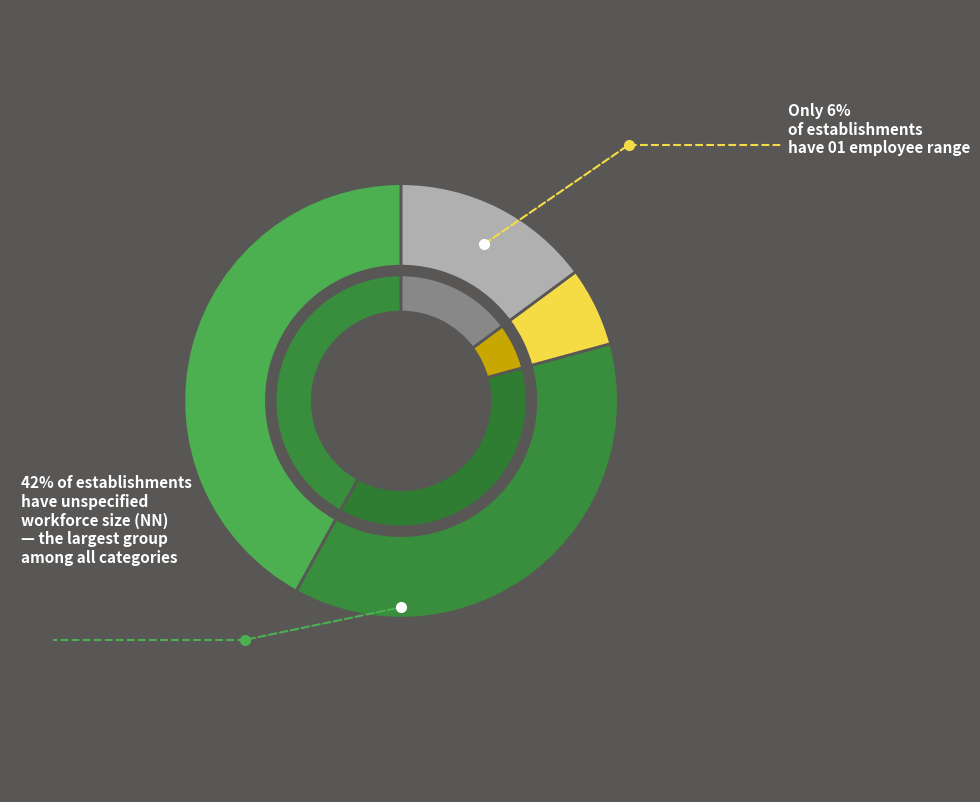

True or false: 21 accounts for 1% of the total.

False